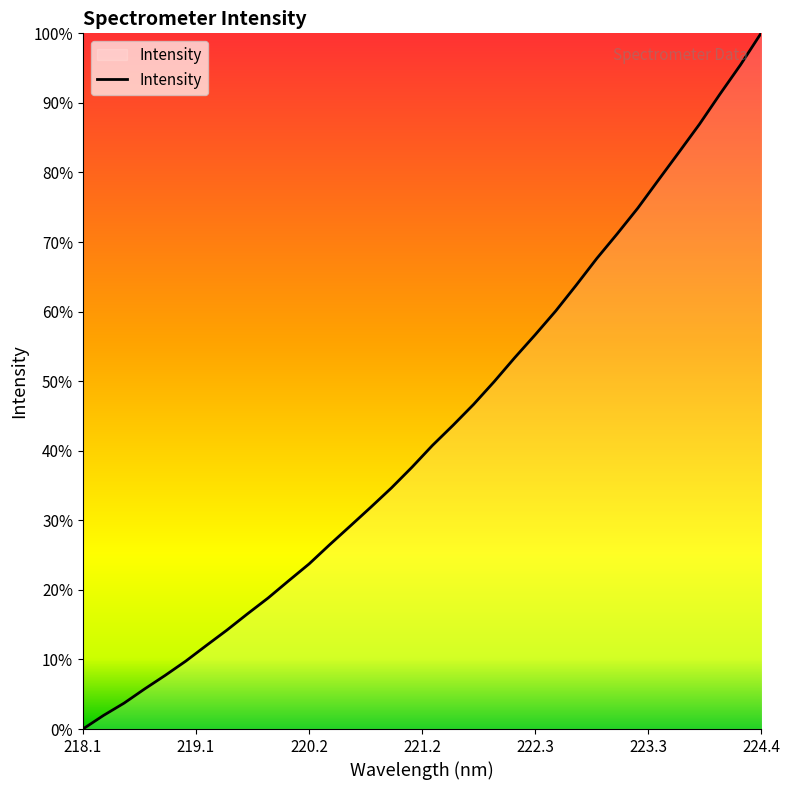

Reading left to right, transcribe all the data shown in this chart.

2270.4	2320.1	2365.0	2416.9	2466.6	2518.7	2575.8	2632.0	2691.4	2749.1	2812.2	2874.1	2944.3	3012.5	3081.2	3151.5	3227.2	3307.1	3380.5	3456.9	3539.9	3627.4	3711.5	3798.4	3893.0	3990.4	4081.0	4174.7	4276.9	4378.4	4481.0	4591.1	4698.0	4813.3